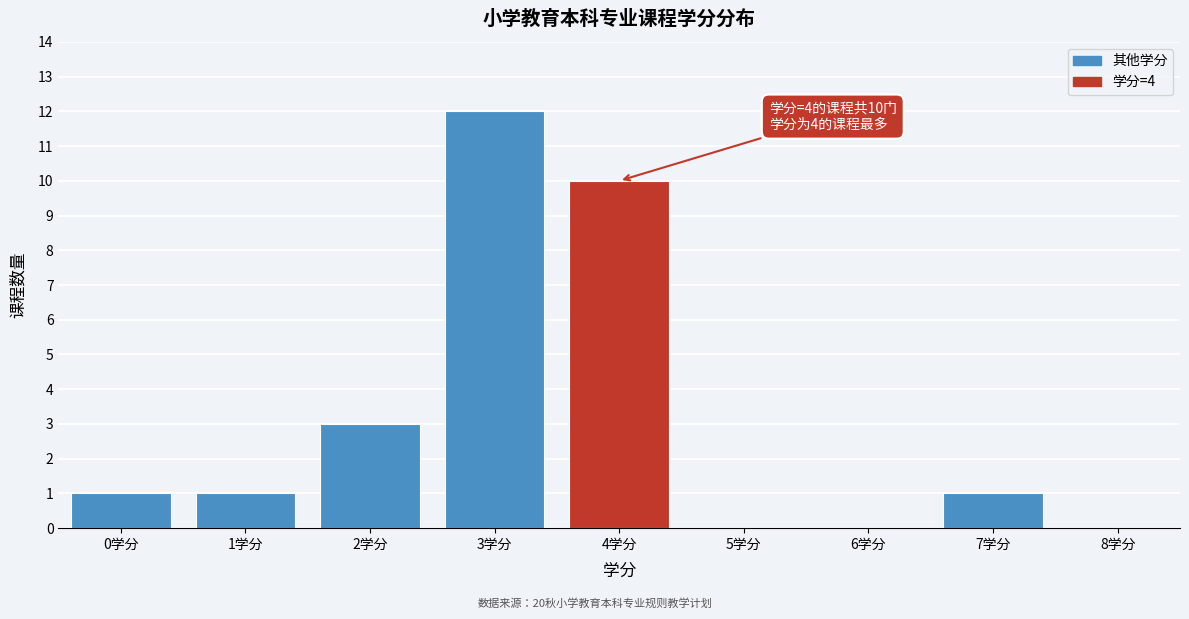

Over which range of the x-axis is the bar tallest?

2.5 to 3.5